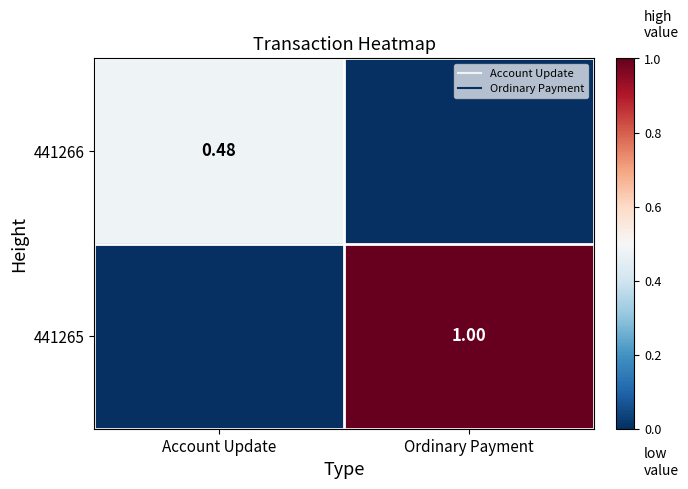

Rank the series at Account Update from highest to lowest value.

441266, 441265